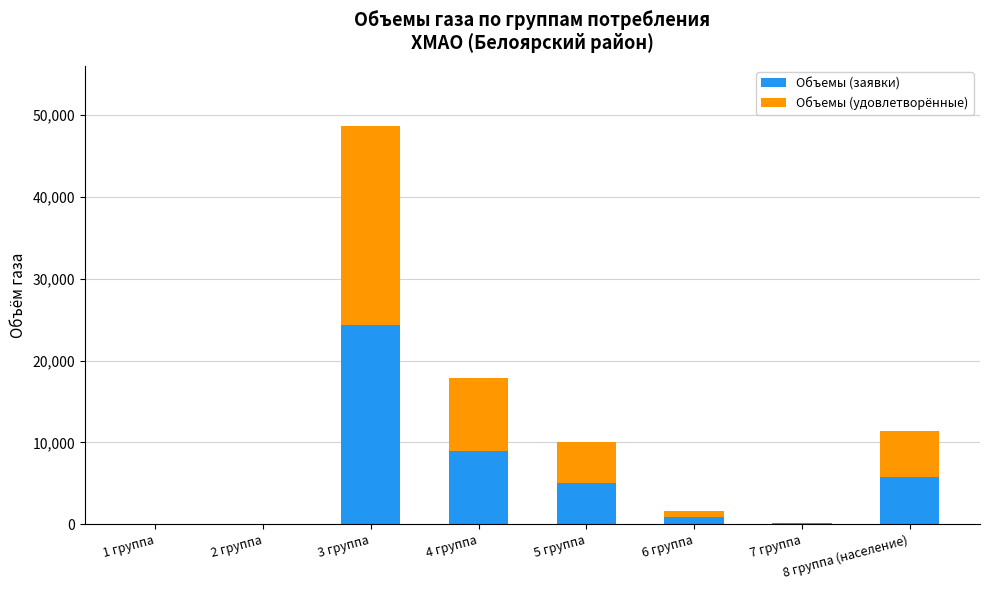

At which category is the sum across all series the highest?

3 группа